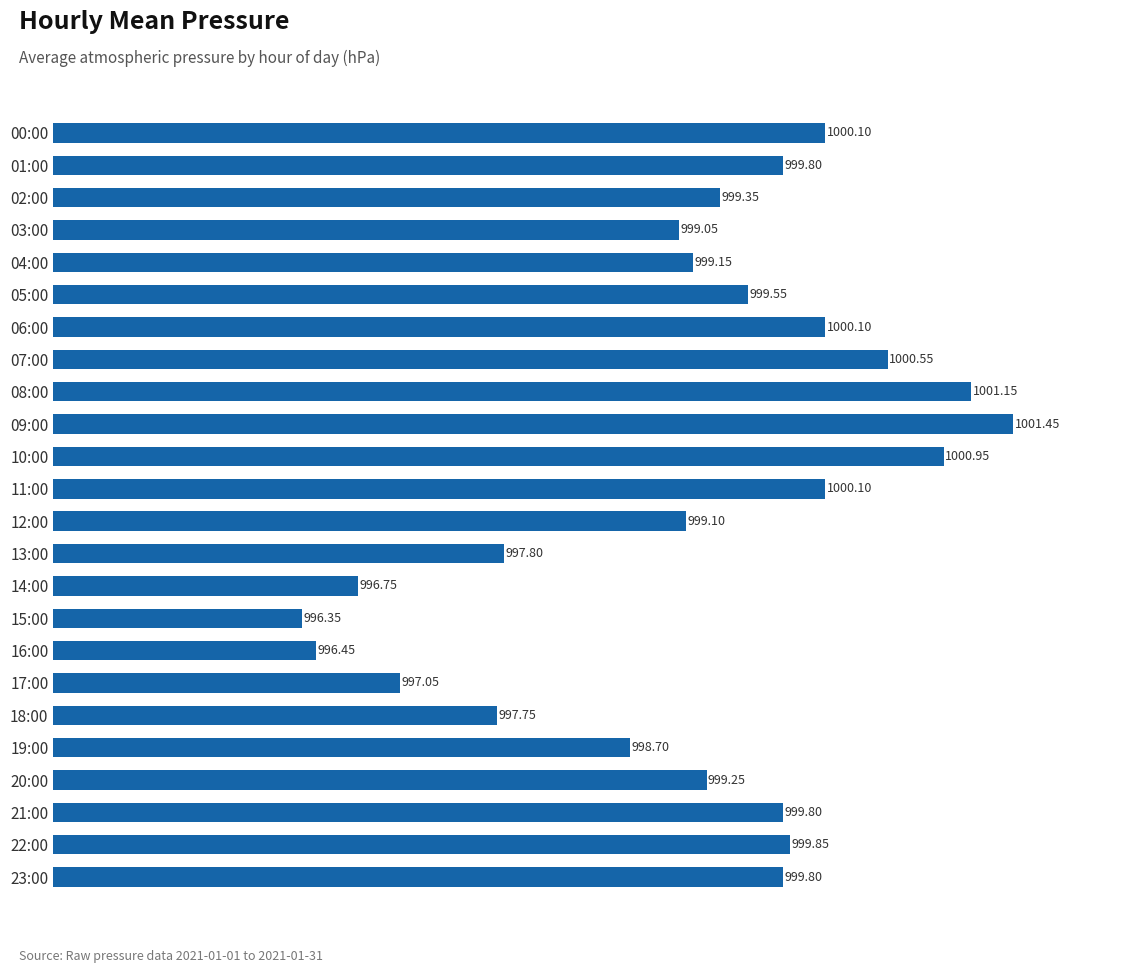

Which has a higher value, 01:00 or 15:00?

01:00